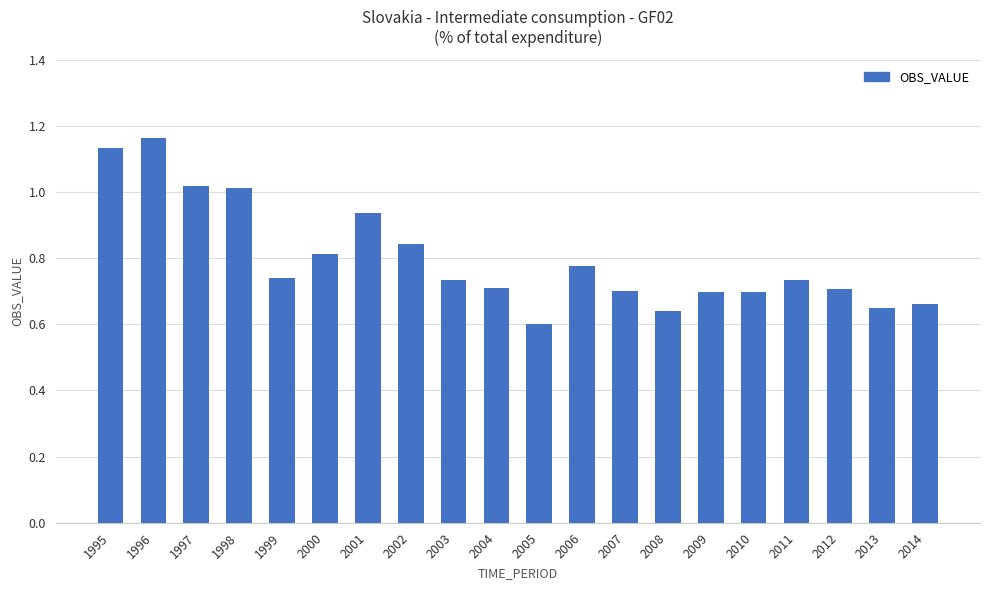

Are the bars grouped side by side (vs. stacked)?

No